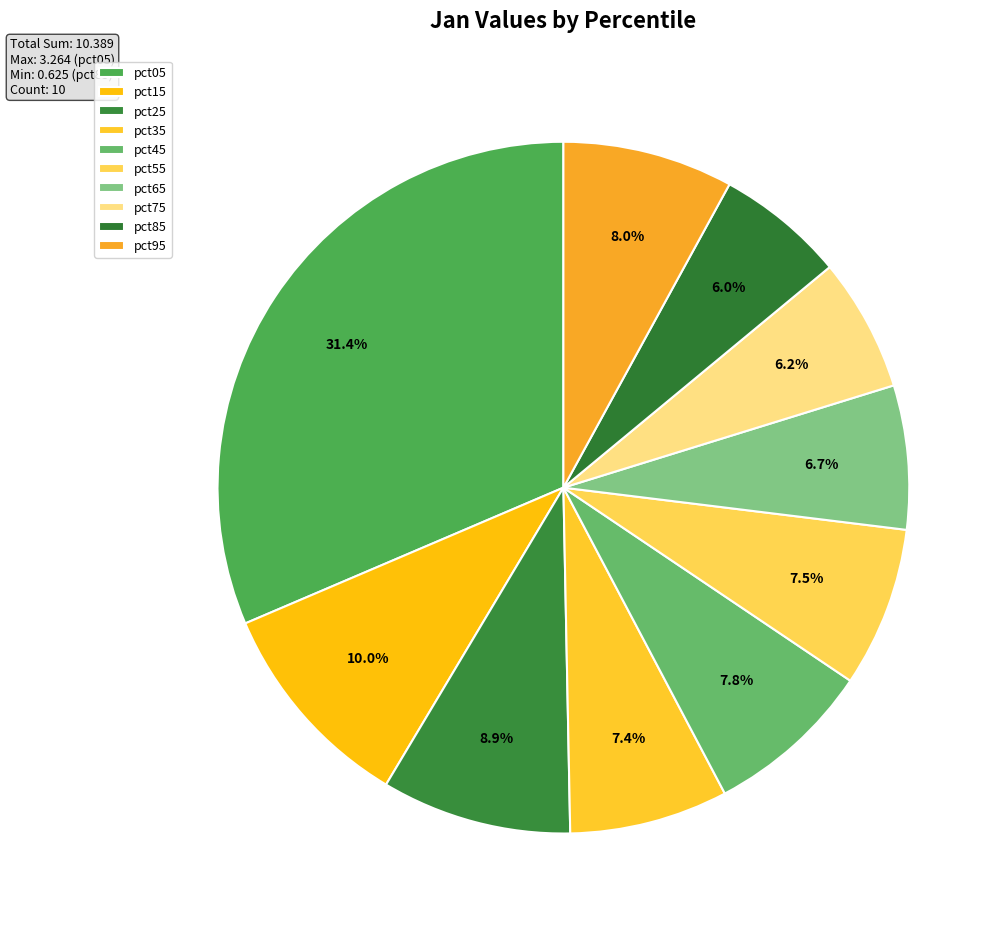

True or false: pct85 accounts for 6% of the total.

True